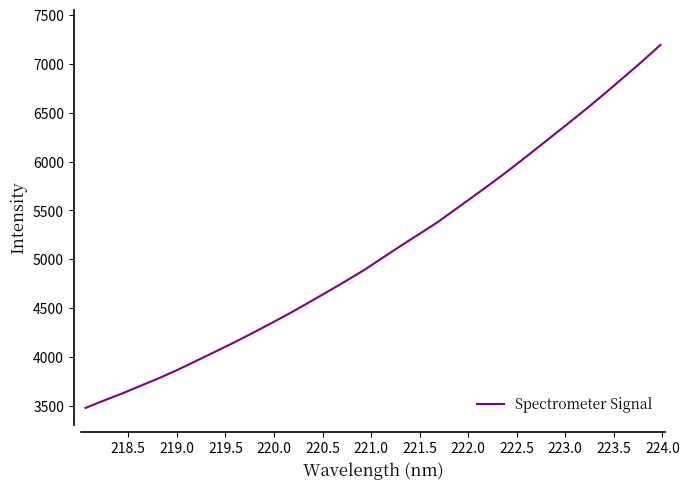

What is the difference between the maximum and minimum values?

3713.6